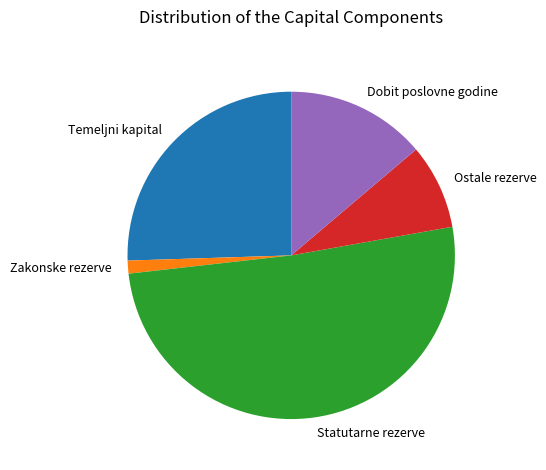

Is the sum of Zakonske rezerve and Dobit poslovne godine greater than half?

No